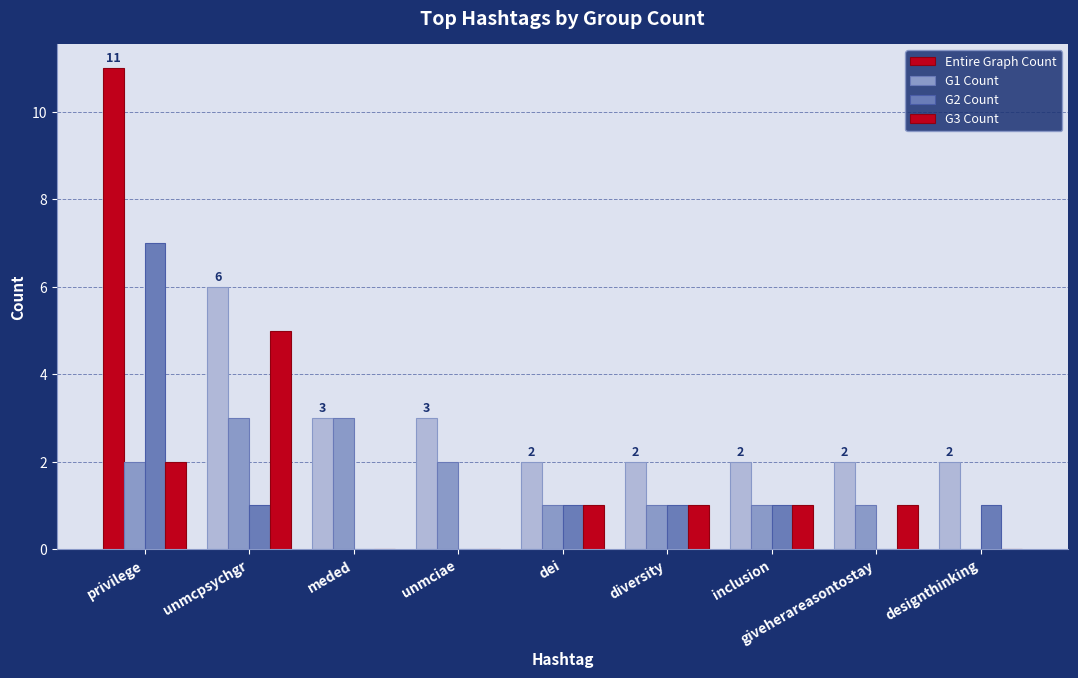

Does the chart contain stacked bars?

No